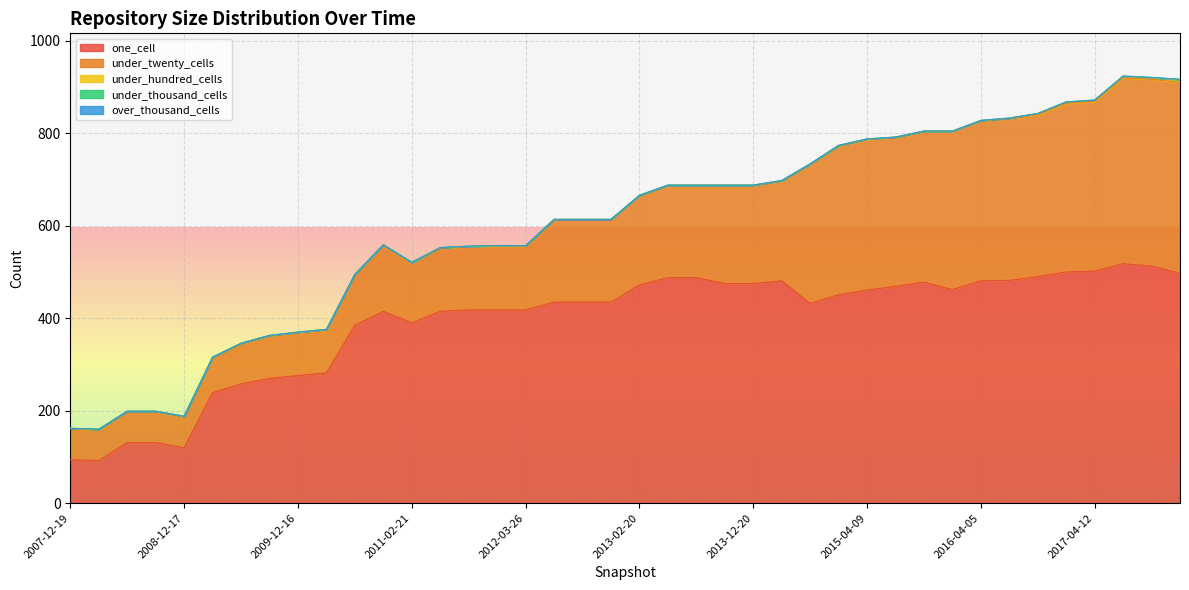

Rank the series at 2013-05-21 from lowest to highest value.

under_thousand_cells, over_thousand_cells, under_hundred_cells, under_twenty_cells, one_cell